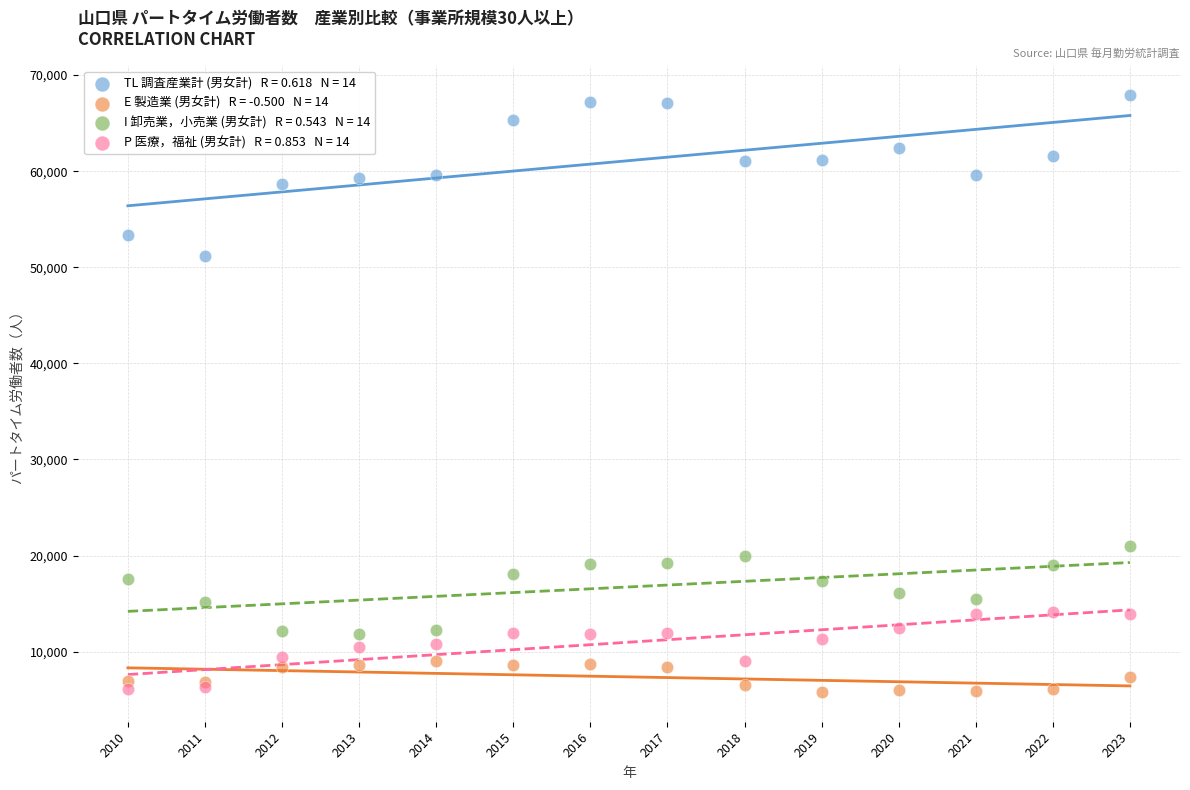

Across all series, what Y value is closest to 36845?

51163